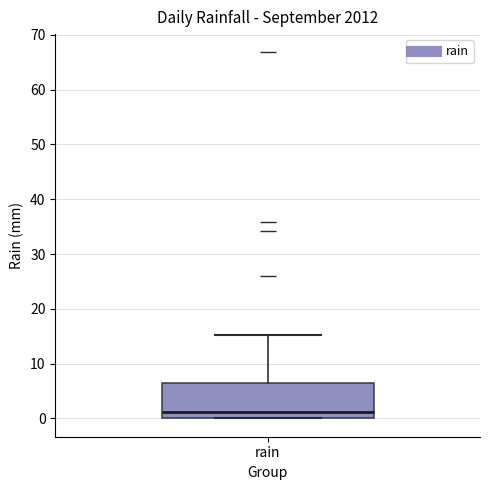

Where is the upper edge of the box for rain on the y-axis? The values are not printed on the chart, so give them approximately, as read against the axis.

7